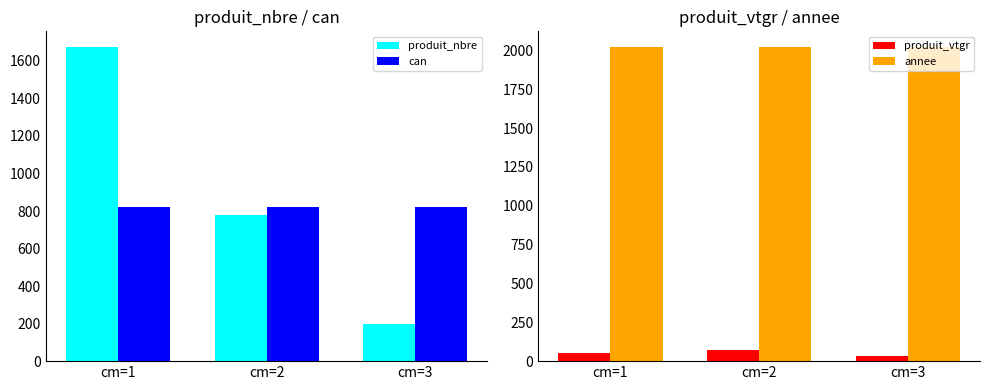

What is the spread (max minus min) of values at cm=2?

1953.1